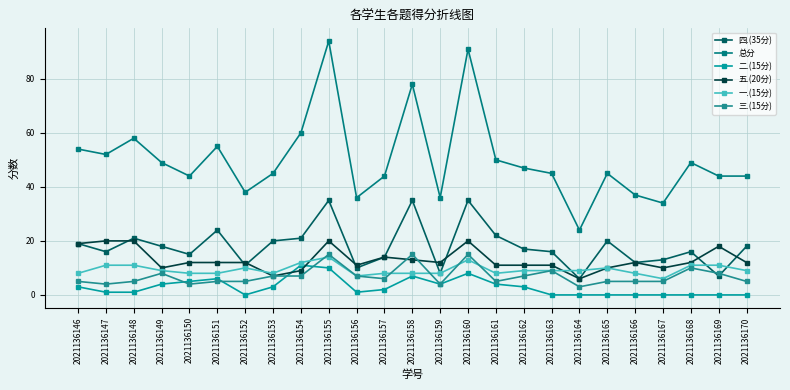

True or false: 一.(15分) and 五.(20分) cross at least once.

True